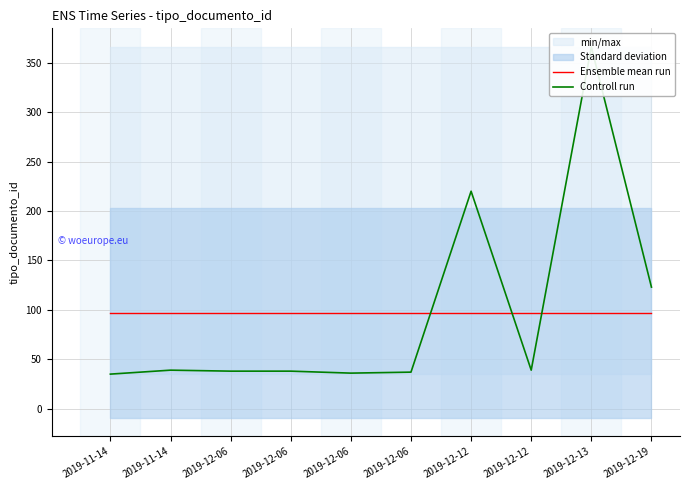

Where is the first local minimum for Controll run?

2019-12-06